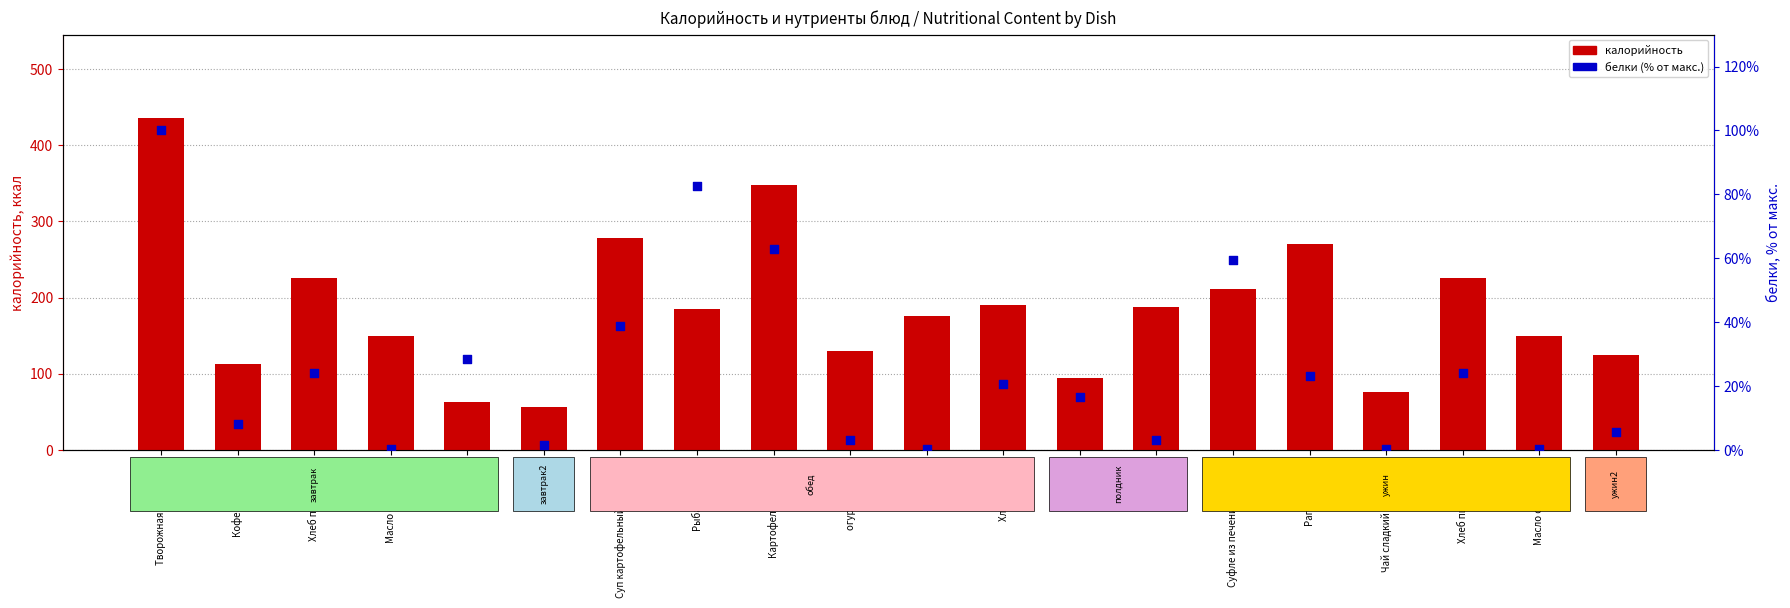

At how many categories does at least one series exceed 117?

15